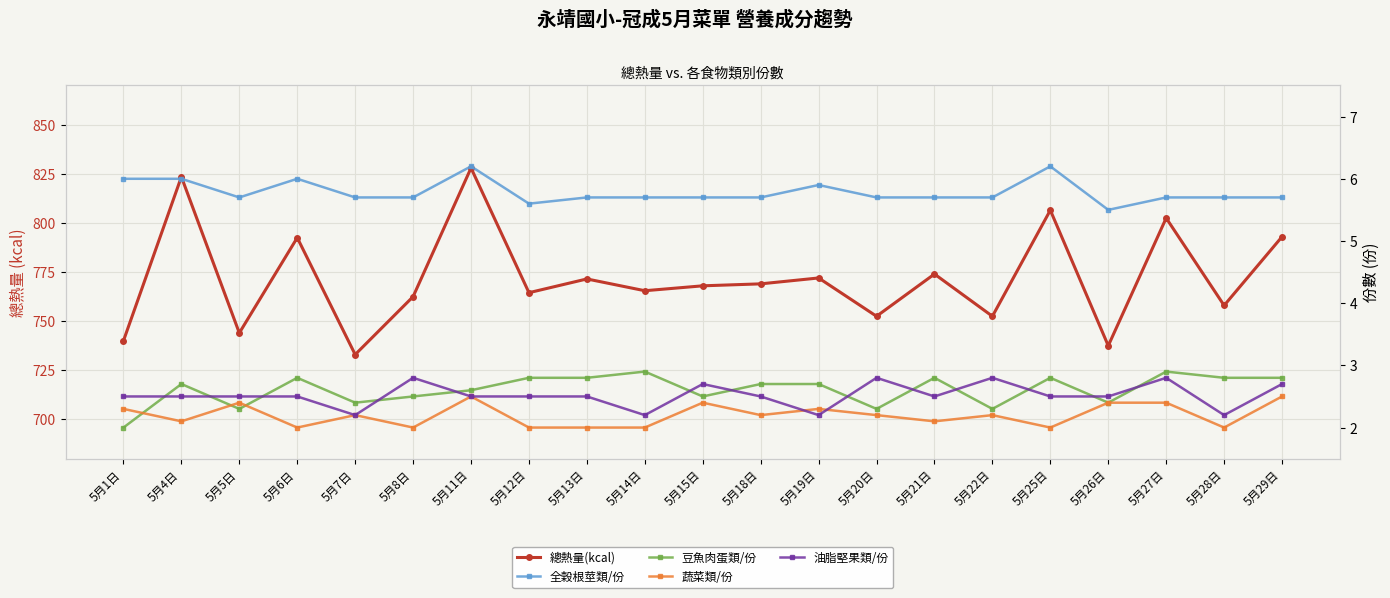

Reading left to right, list all the values displayed in this chart.

總熱量(kcal): 740.0	823.5	744.0	792.5	733.0	762.5	828.0	764.5	771.5	765.5	768.0	769.0	772.0	752.5	774.0	752.5	806.5	737.5	802.5	758.0	793.0
全榖根莖類/份: 6.0	6.0	5.7	6.0	5.7	5.7	6.2	5.6	5.7	5.7	5.7	5.7	5.9	5.7	5.7	5.7	6.2	5.5	5.7	5.7	5.7
豆魚肉蛋類/份: 2.0	2.7	2.3	2.8	2.4	2.5	2.6	2.8	2.8	2.9	2.5	2.7	2.7	2.3	2.8	2.3	2.8	2.4	2.9	2.8	2.8
蔬菜類/份: 2.3	2.1	2.4	2.0	2.2	2.0	2.5	2.0	2.0	2.0	2.4	2.2	2.3	2.2	2.1	2.2	2.0	2.4	2.4	2.0	2.5
油脂堅果類/份: 2.5	2.5	2.5	2.5	2.2	2.8	2.5	2.5	2.5	2.2	2.7	2.5	2.2	2.8	2.5	2.8	2.5	2.5	2.8	2.2	2.7